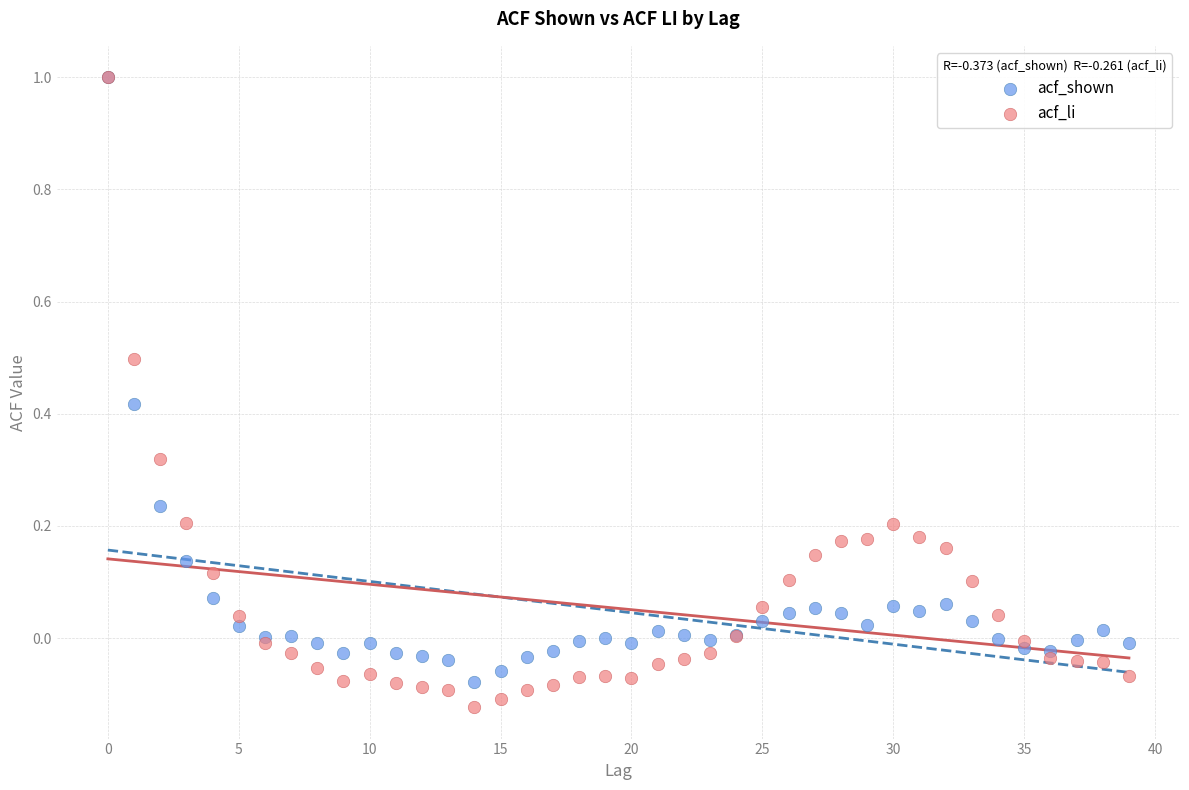

What are all the series names shown in the legend?

acf_shown, acf_li